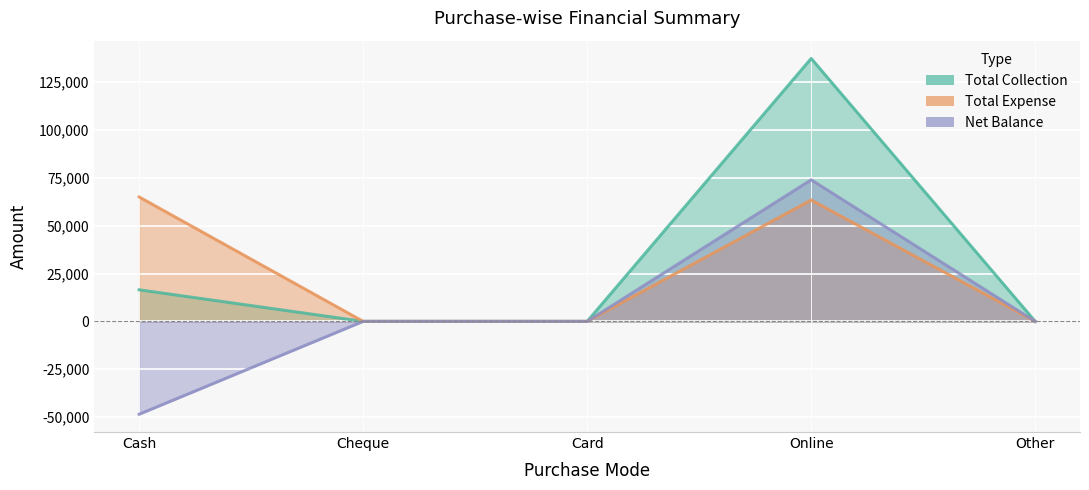

What is the sum of all Net Balance values?

25455